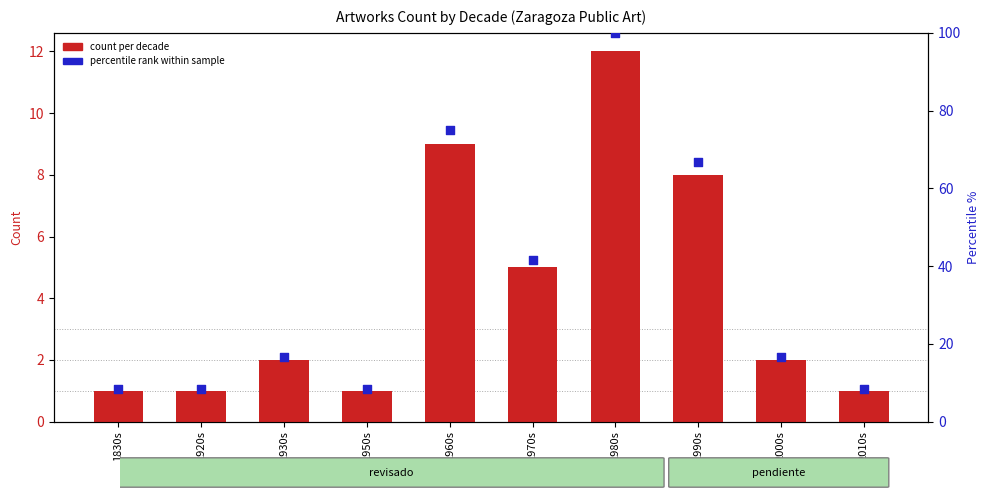

Is the value of percentile rank within sample at 1920s greater than the value of count per decade at 2000s?

Yes